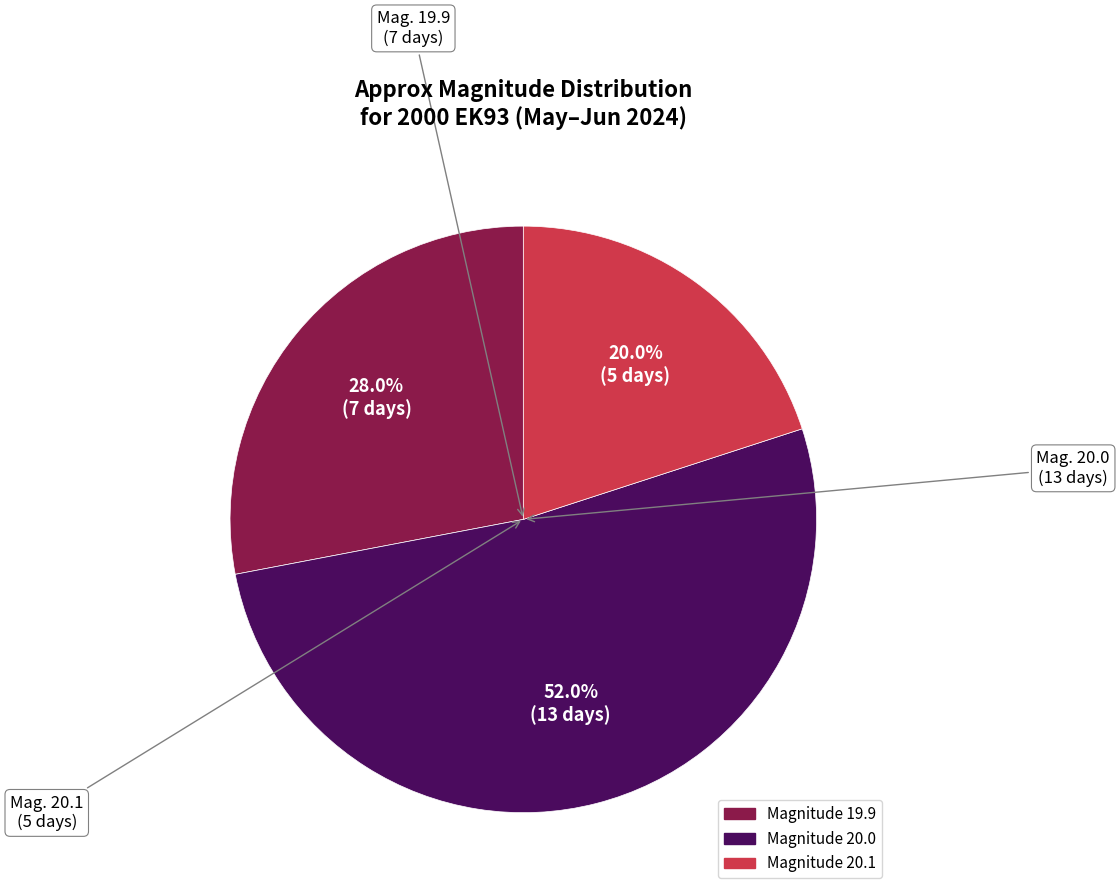

Is there a majority slice in this chart?

Yes